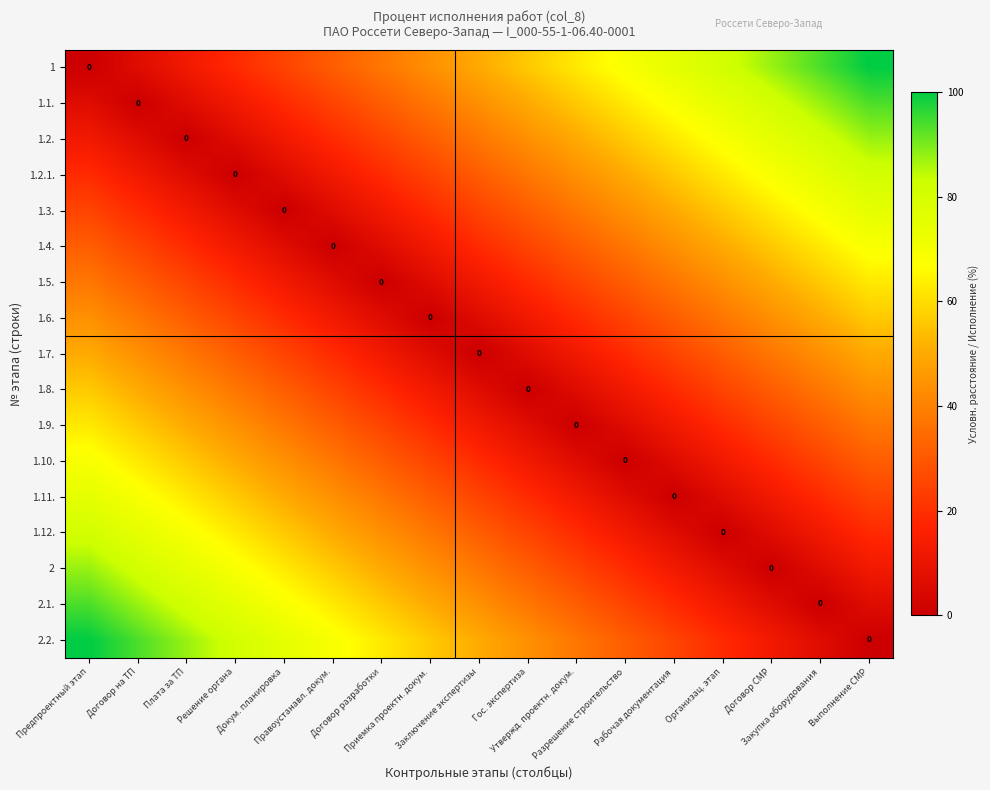

What is the difference between the maximum and second lowest values in the 1.10. series?

62.5